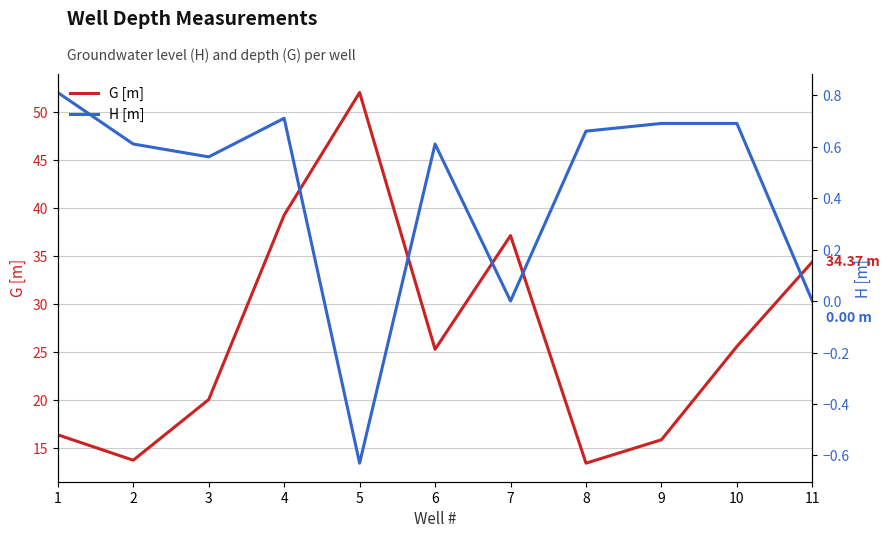

True or false: G [m] and H [m] cross at least once.

False